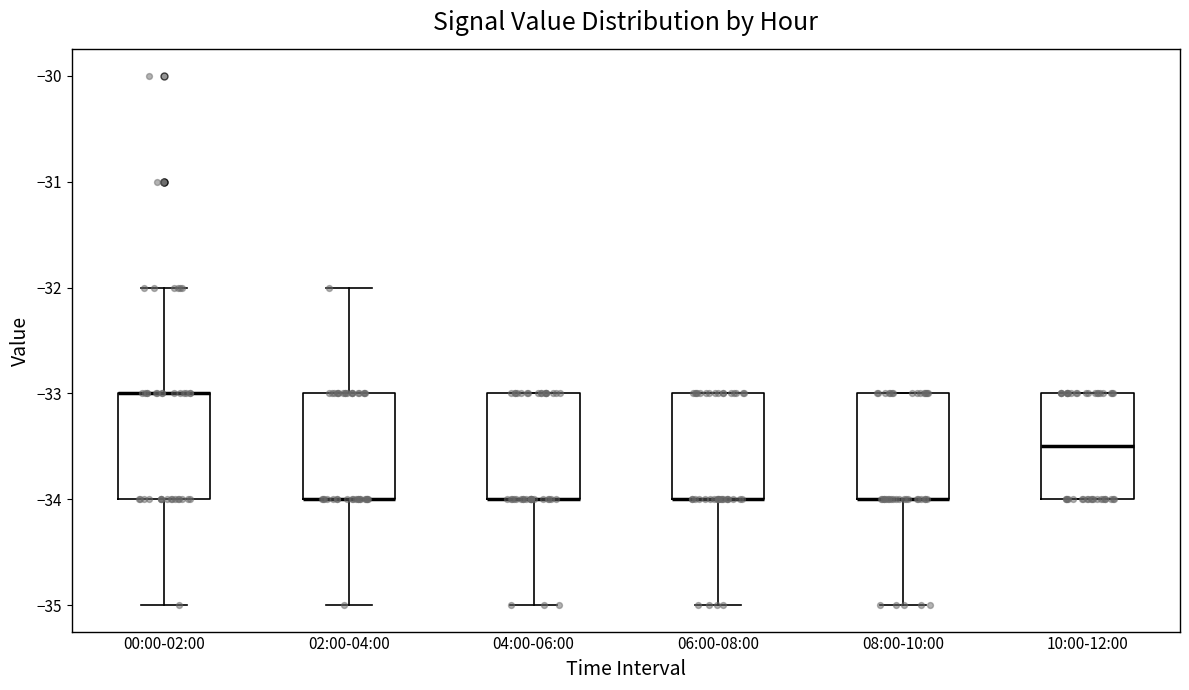

Reading left to right, transcribe this box plot: for each box, give where its median line is, the range the box spans, and where its two whiskers end, as read against the y-axis. The values are not printed on the chart, so give them approximately, as read against the axis.

00:00-02:00: median -33.0 (drawn on the box's upper edge), box -34.0 to -33.0, whiskers -35.0 to -32.0
02:00-04:00: median -34.0 (drawn on the box's lower edge), box -34.0 to -33.0, whiskers -35.0 to -32.0
04:00-06:00: median -34.0 (drawn on the box's lower edge), box -34.0 to -33.0, whiskers -35.0 to -33.0
06:00-08:00: median -34.0 (drawn on the box's lower edge), box -34.0 to -33.0, whiskers -35.0 to -33.0
08:00-10:00: median -34.0 (drawn on the box's lower edge), box -34.0 to -33.0, whiskers -35.0 to -33.0
10:00-12:00: median -33.5, box -34.0 to -33.0, whiskers -34.0 to -33.0